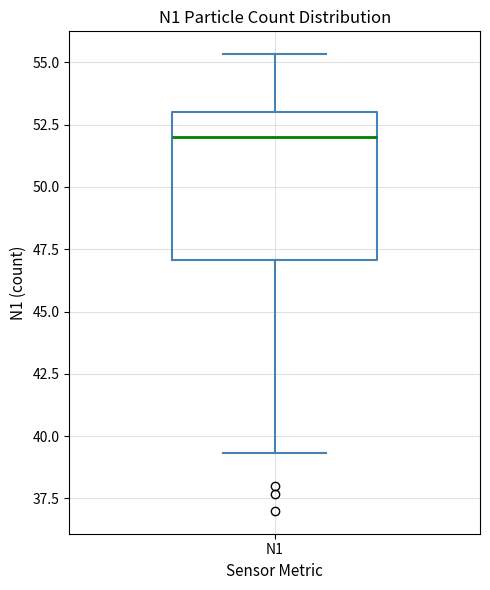

Read this box plot against the y-axis: the position of the median line, the range covered by the box, and the ends of both whiskers. The values are not printed on the chart, so give them approximately, as read against the axis.

median 52.0, box 47.0 to 53.0, whiskers 39.5 to 55.5